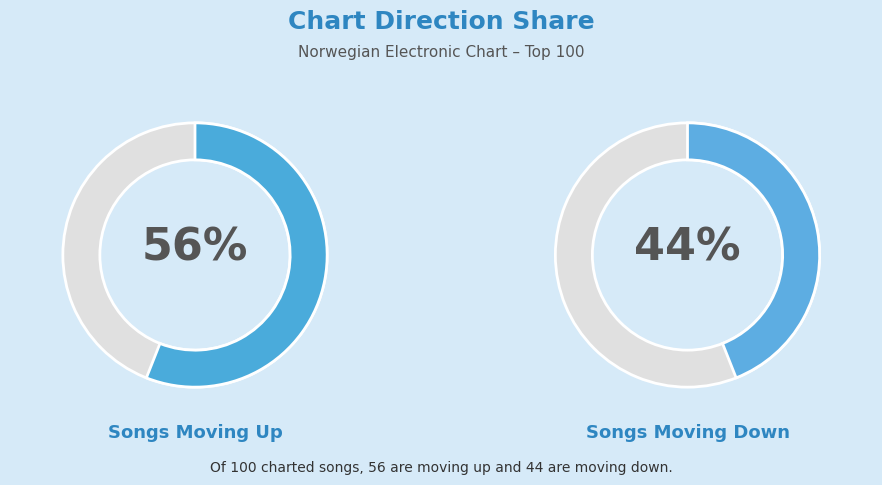

To the nearest percent, what is the difference between the largest and smallest slice percentages?

12%